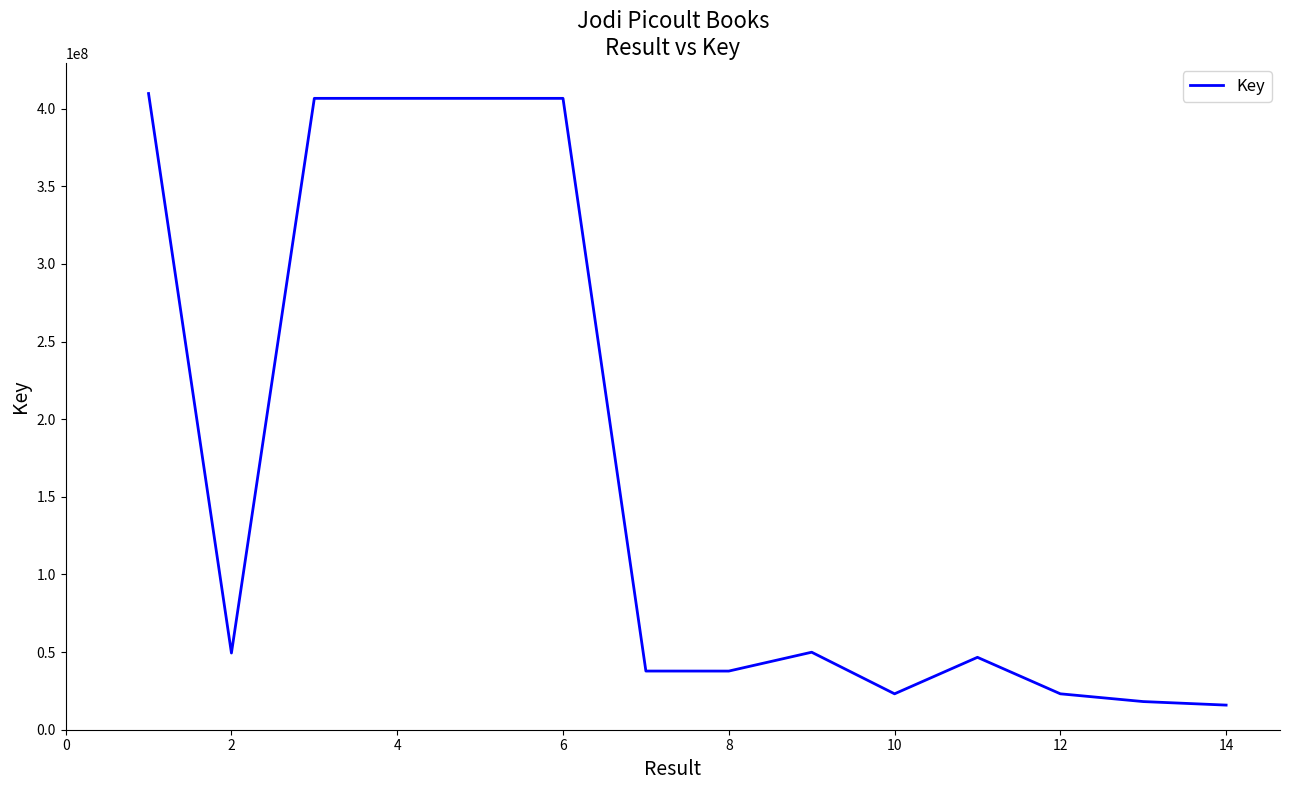

What is the difference between the maximum and minimum values?

393880868